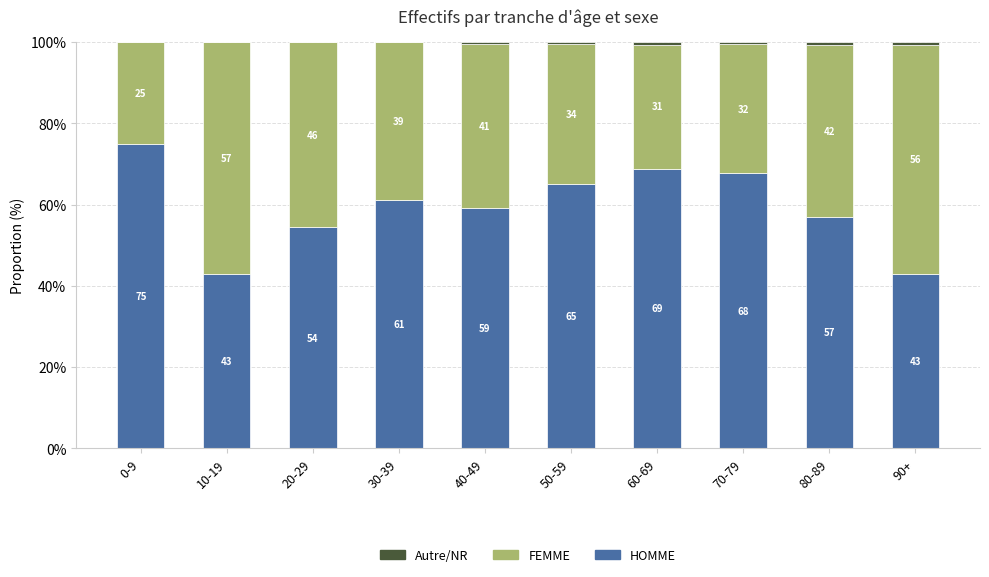

Which category has the highest value in the HOMME series?

0-9